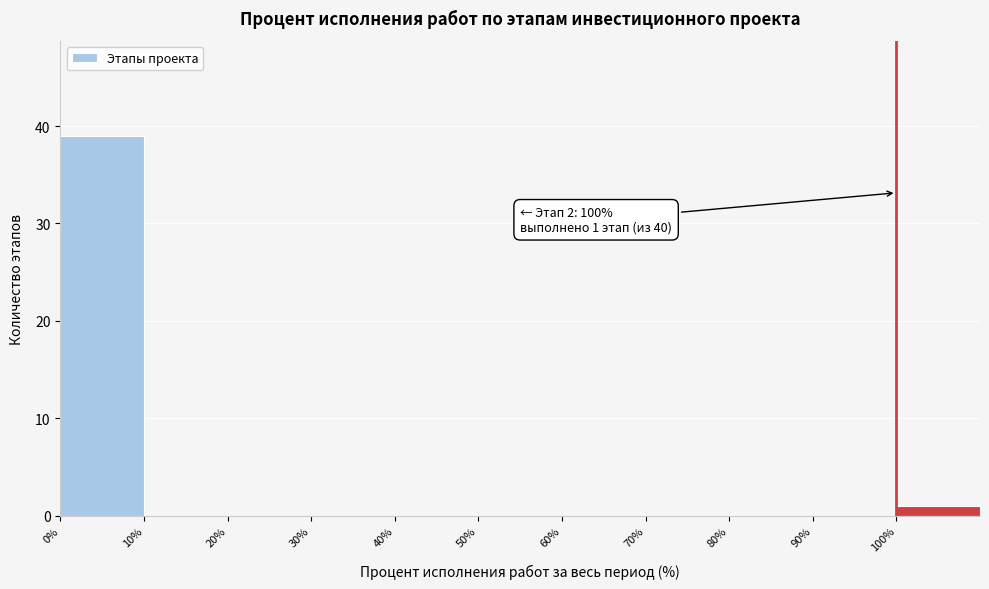

Over which range of the x-axis is the bar tallest?

0 to 10